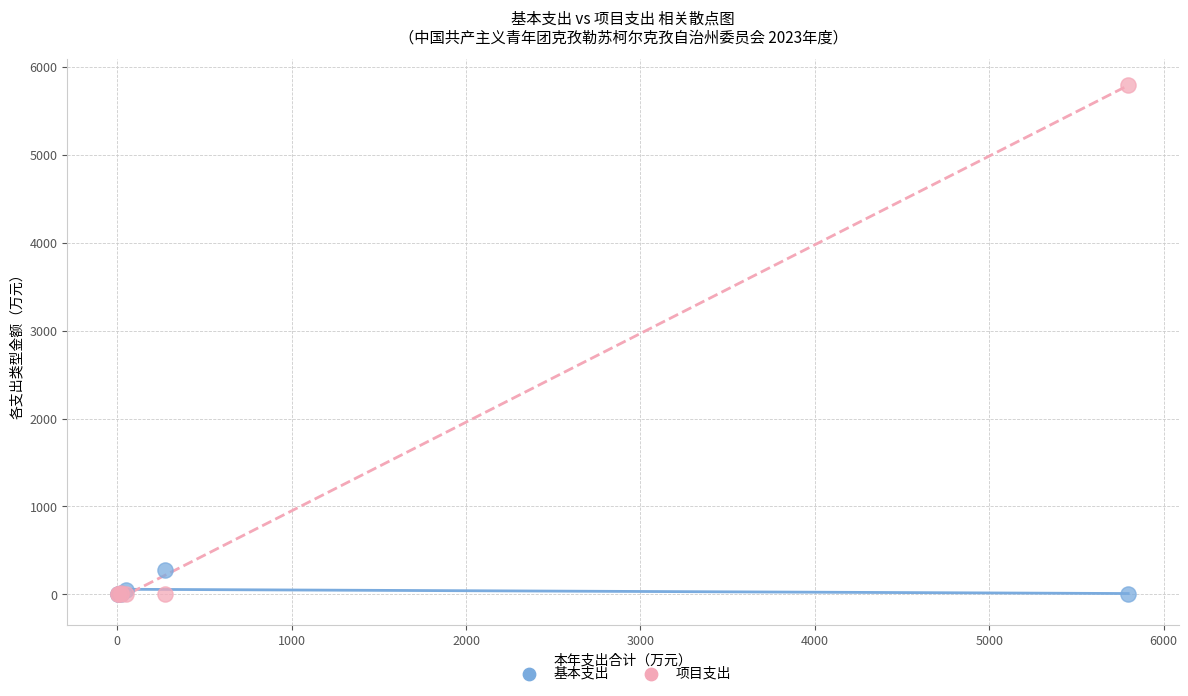

Which series has the largest Y range (max minus min)?

项目支出